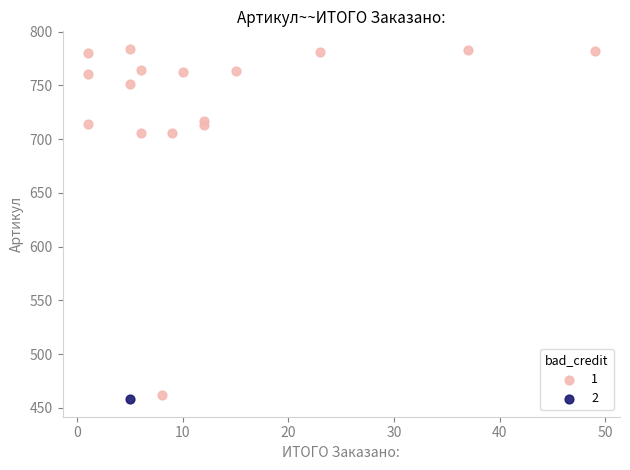

What are all the series names shown in the legend?

1, 2